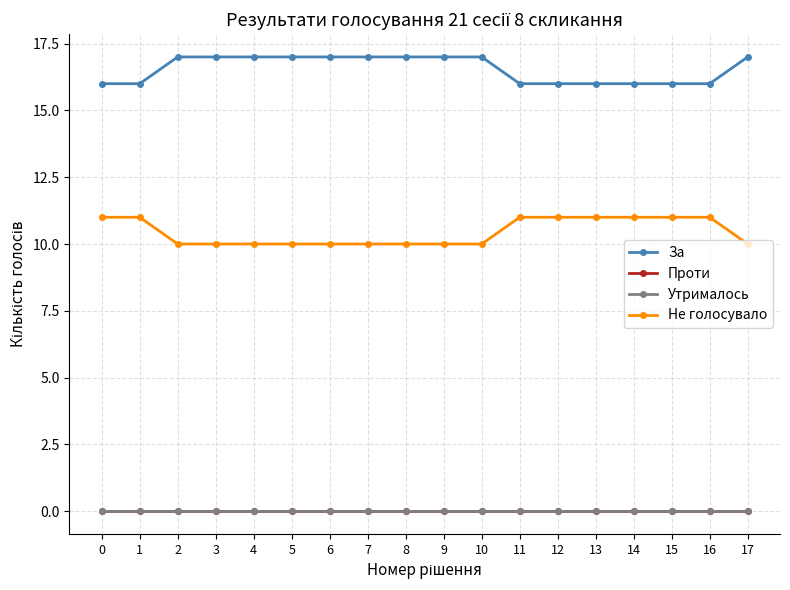

Does the chart have visible grid lines?

Yes